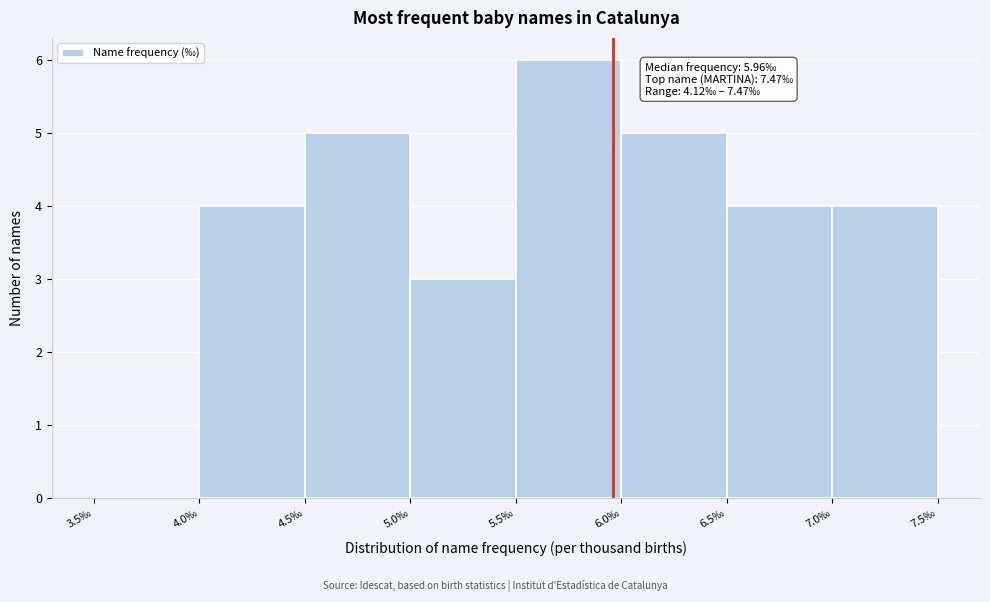

Over which range of the x-axis is the bar tallest?

5.5 to 6.0